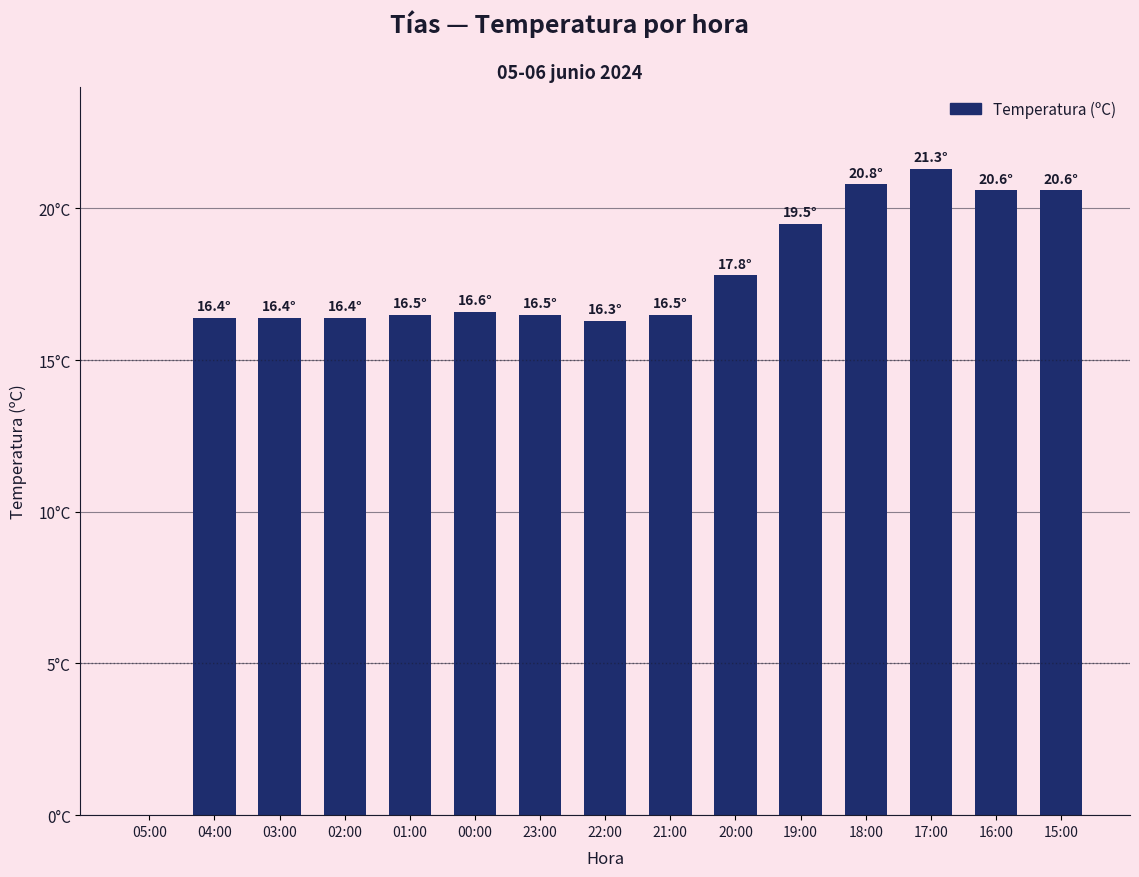

Are the bars grouped side by side (vs. stacked)?

No